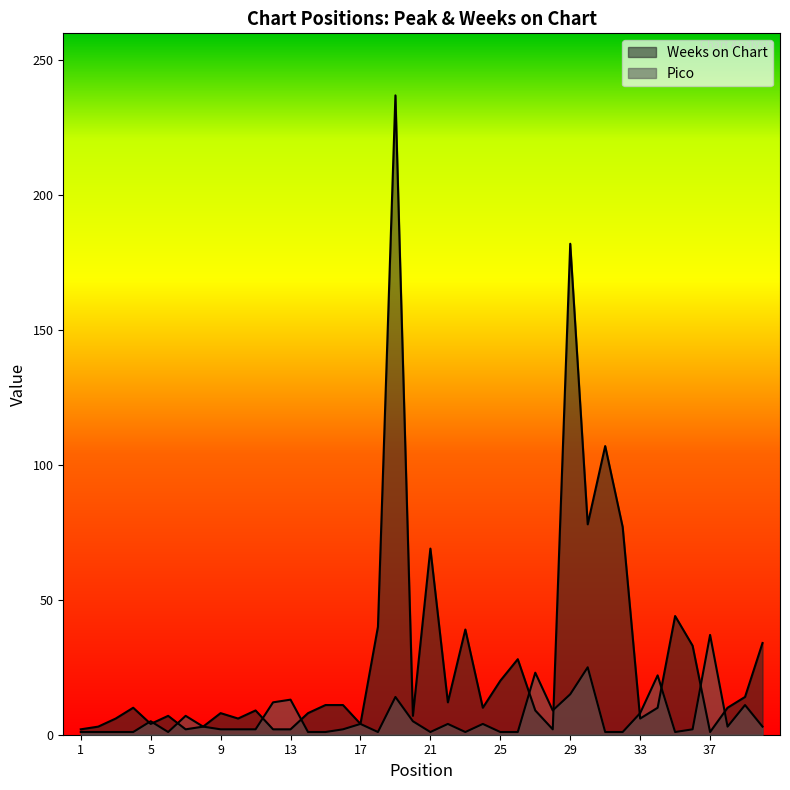

The value of Weeks on Chart at 20 is 7. True or false?

True